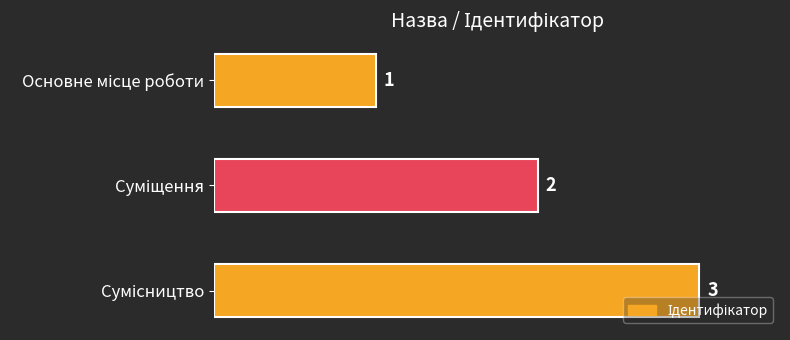

How many values are between 1 and 3?

3